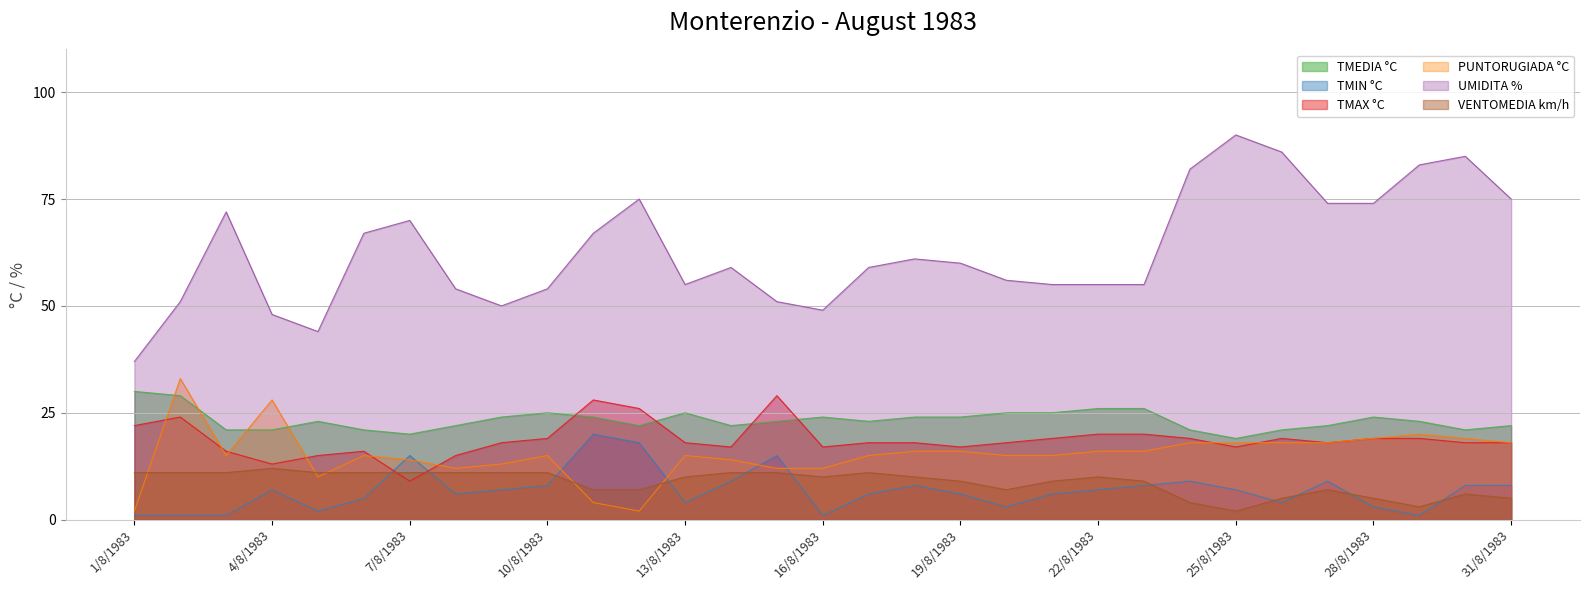

Where is UMIDITA % nearest to the value 63?

18/8/1983